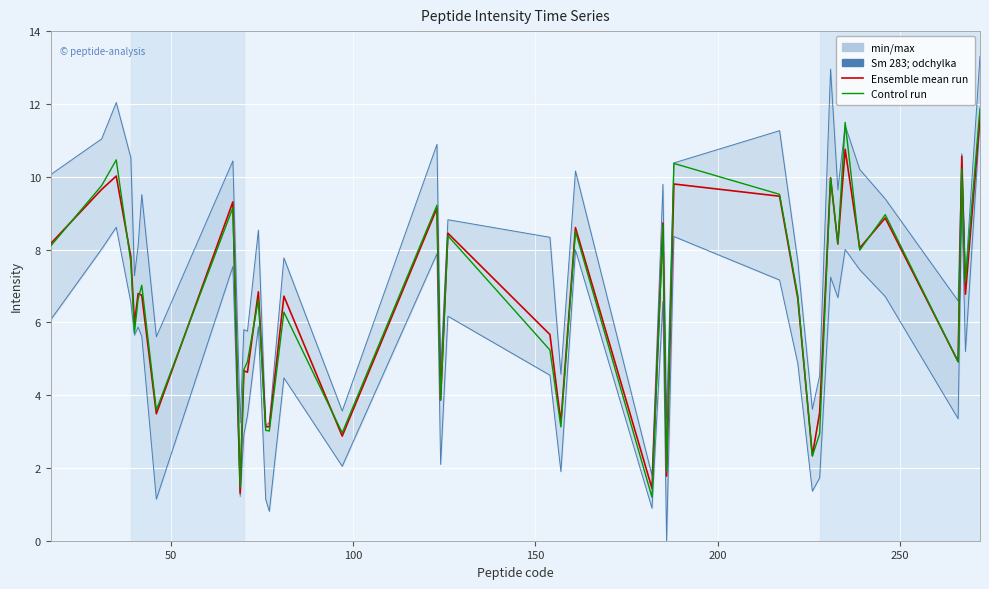

True or false: Control run and Ensemble mean run cross at least once.

True